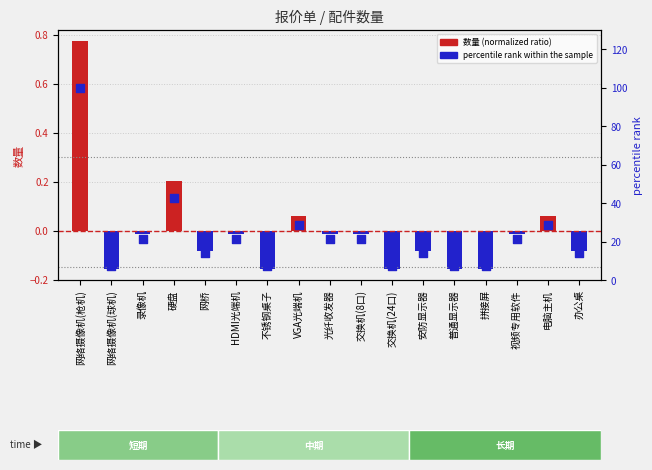

Is the value of log10 ratio (normalized) at 电脑主机 greater than the value of percentile rank within the sample at VGA光端机?

No